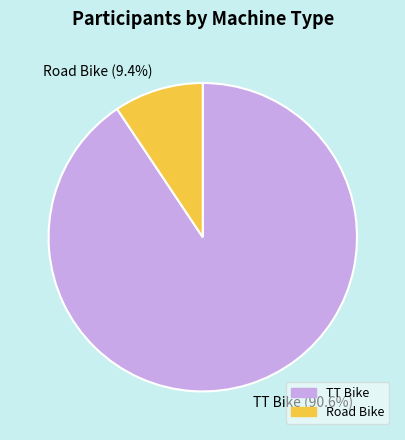

Count the number of slices in the pie.

2